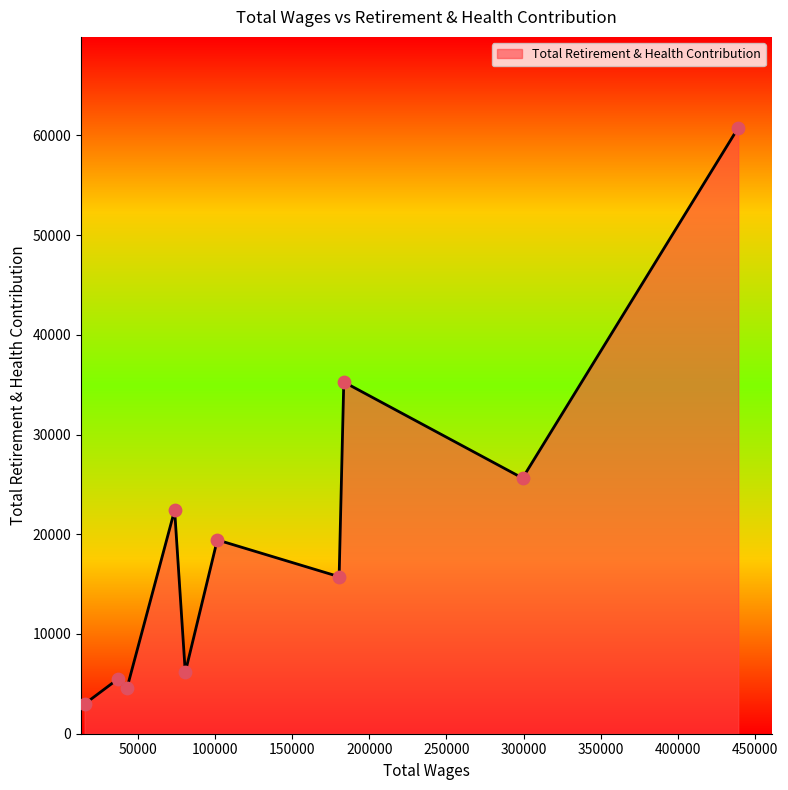

What is the greatest value displayed?

60753